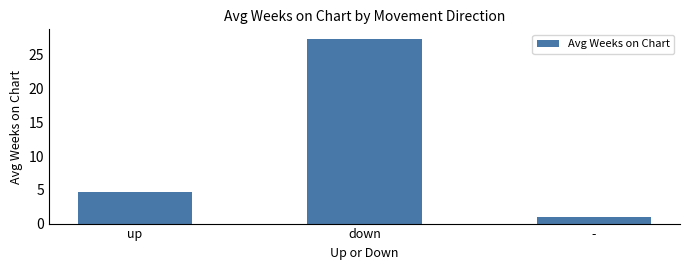

The value at down is 27.4. True or false?

True